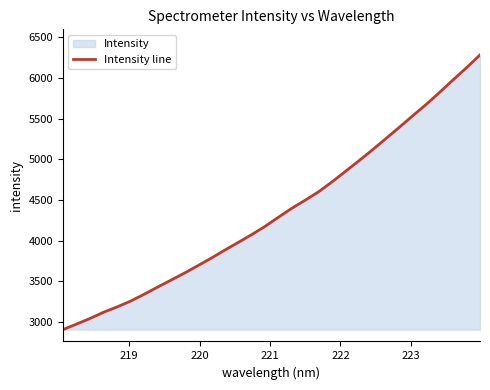

What is the difference between the maximum and minimum values?

3378.1